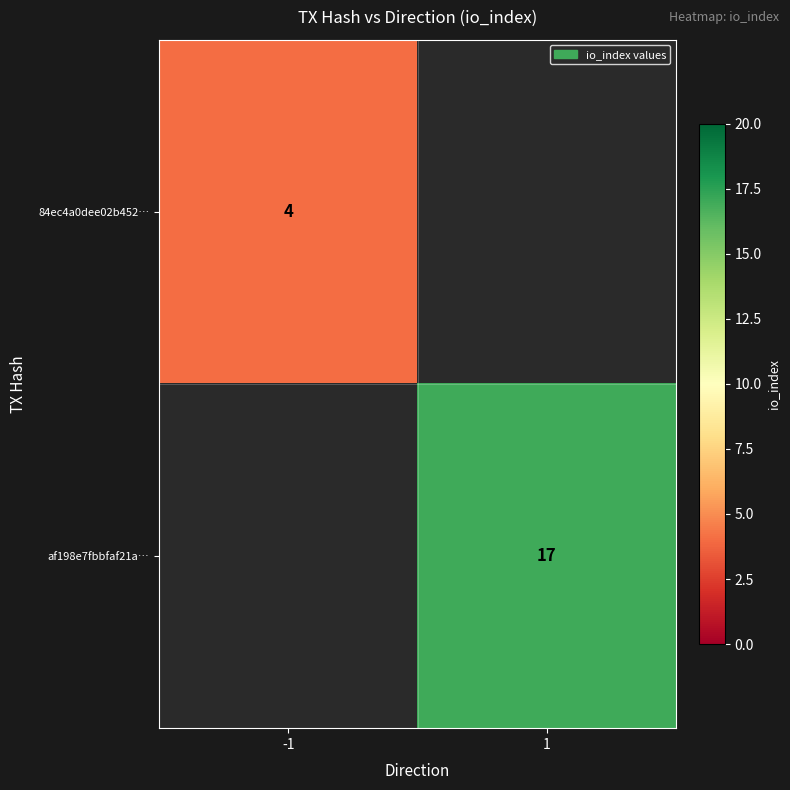

True or false: af198e7fbbfaf21a… has a value of 17 at 1.

True